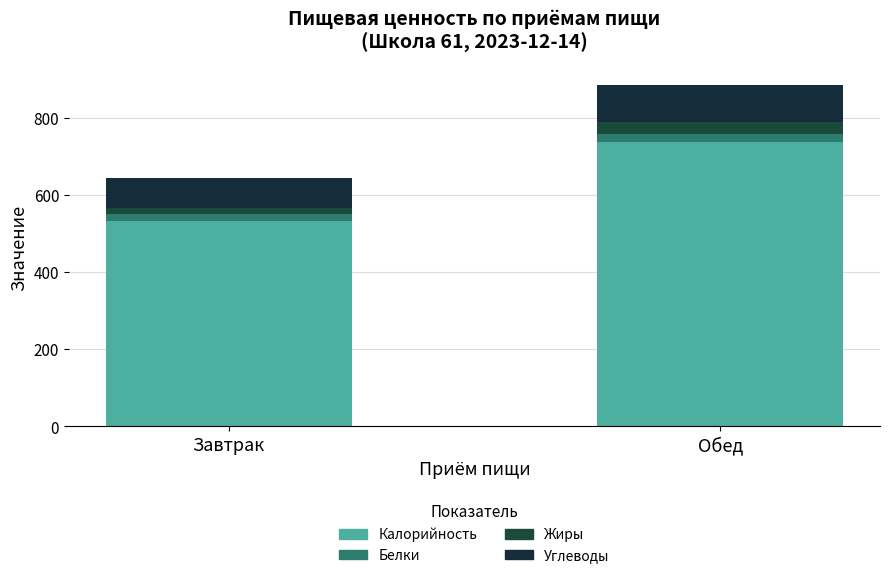

How many values in the Калорийность series are below 735?

1